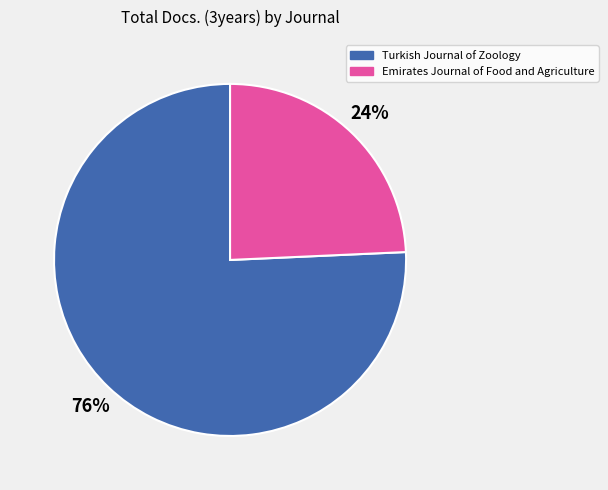

True or false: Emirates Journal of Food and Agriculture accounts for 24% of the total.

True